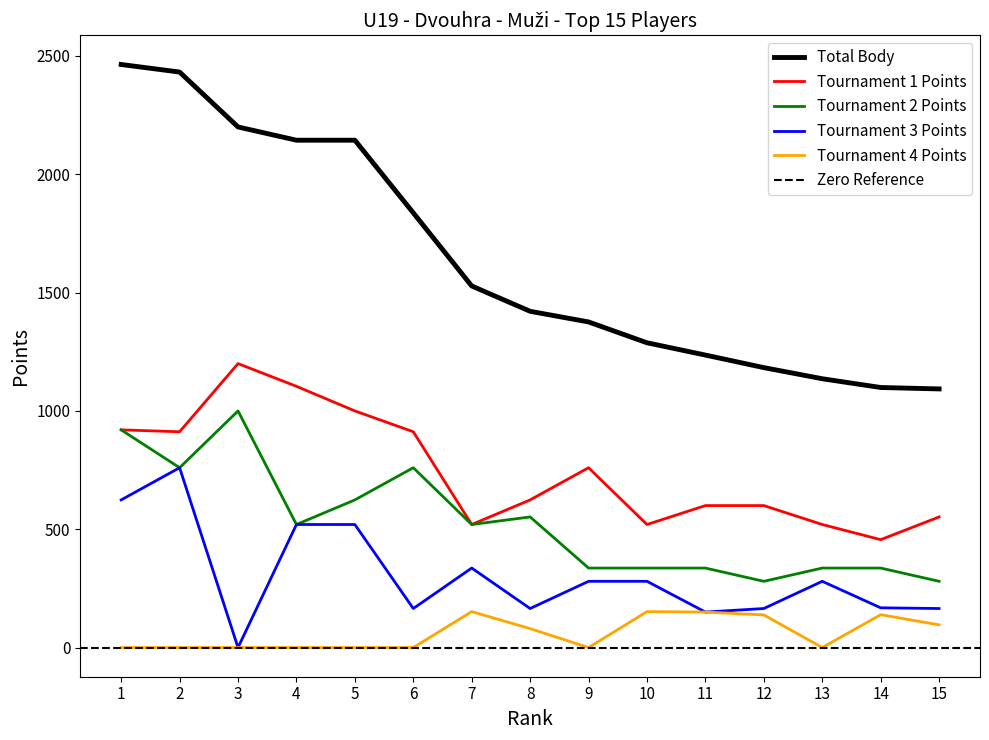

True or false: col_7 and col_9 intersect in this chart.

False